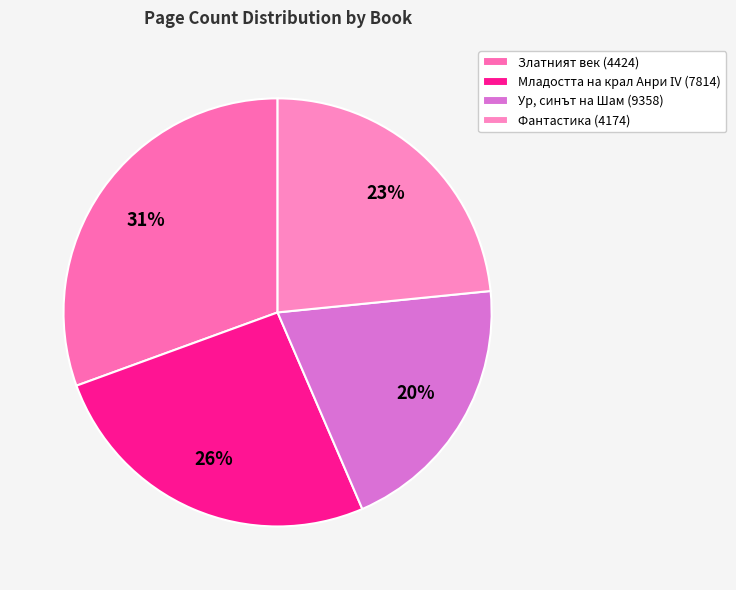

To the nearest percent, what is the difference between the largest and smallest slice percentages?

10%